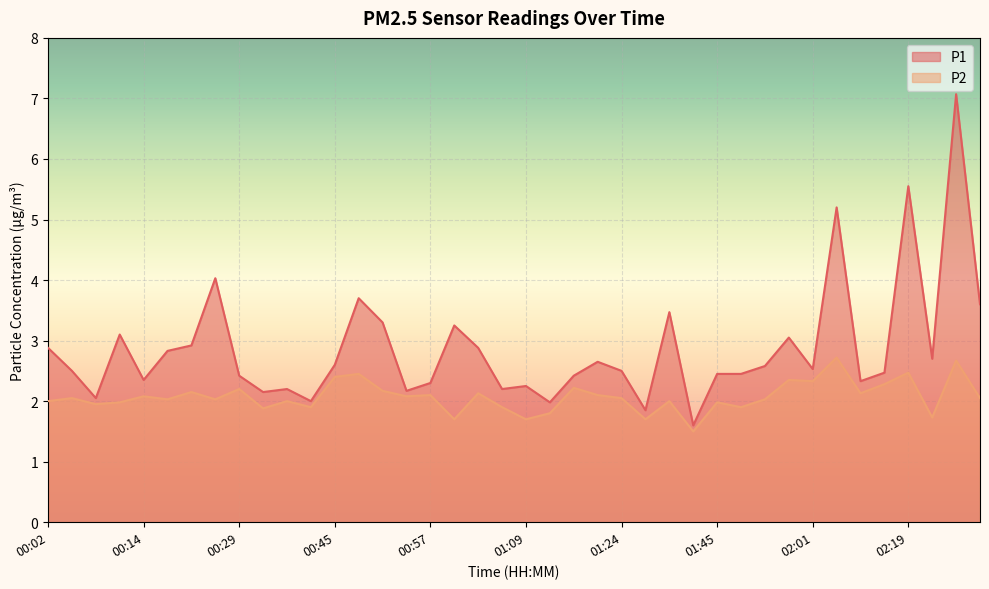

What is the difference between the highest and lowest values at 02:19?

3.1